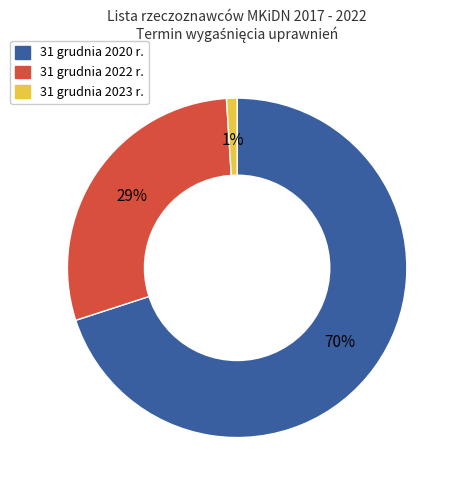

What percentage is the 31 grudnia 2020 r. slice, to the nearest percent?

70%